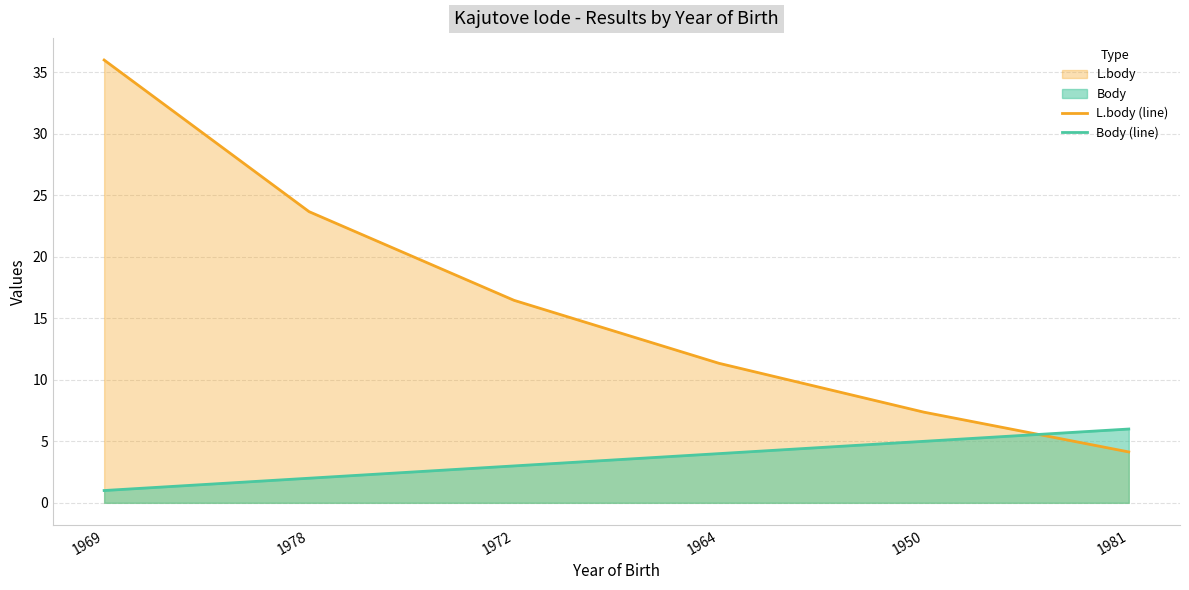

Where do Body (line) and L.body (line) first cross each other?

1950 and 1981